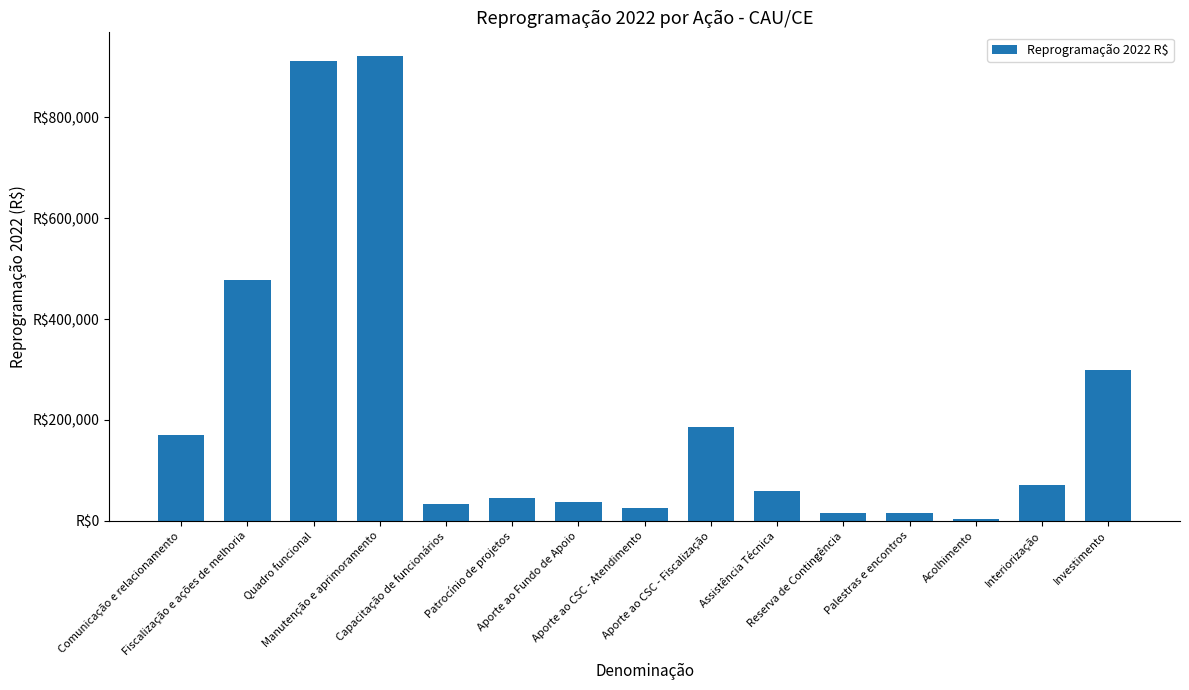

At which label is the value closest to 462764?

Fiscalização e ações de melhoria